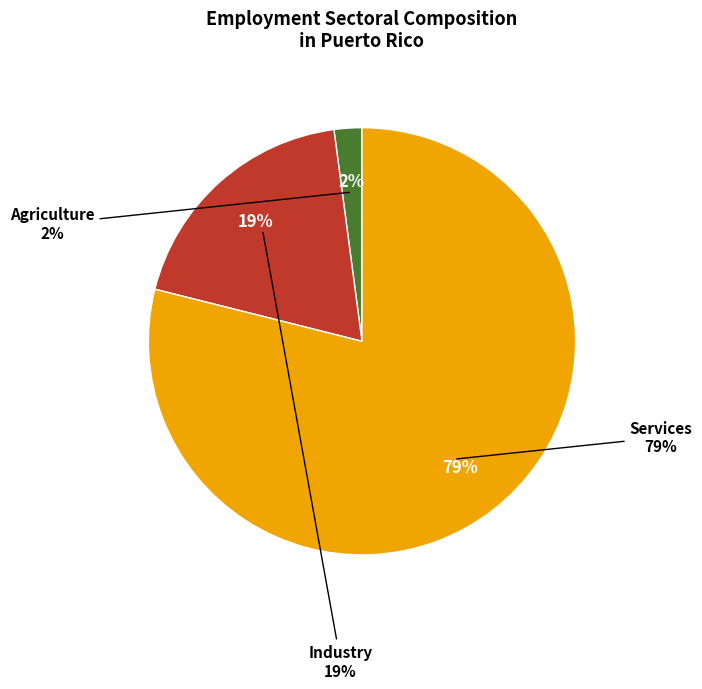

How many slices are in this pie chart?

3